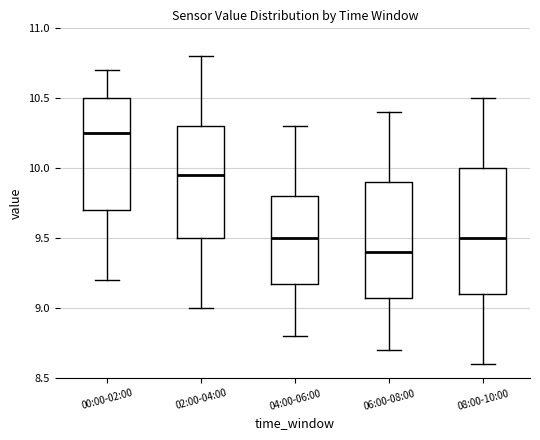

Where is the lower edge of the box for 06:00-08:00 on the y-axis? The values are not printed on the chart, so give them approximately, as read against the axis.

9.10